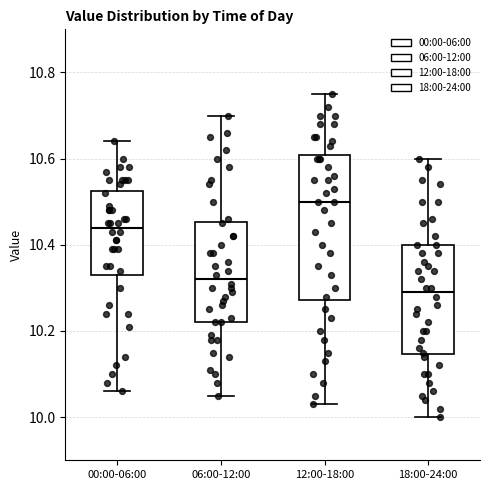

Reading left to right, transcribe this box plot: for each box, give where its median line is, the range the box spans, and where its two whiskers end, as read against the y-axis. The values are not printed on the chart, so give them approximately, as read against the axis.

00:00-06:00: median 10.44, box 10.34 to 10.52, whiskers 10.06 to 10.64
06:00-12:00: median 10.32, box 10.22 to 10.46, whiskers 10.06 to 10.70
12:00-18:00: median 10.50, box 10.28 to 10.60, whiskers 10.04 to 10.76
18:00-24:00: median 10.30, box 10.14 to 10.40, whiskers 10.00 to 10.60